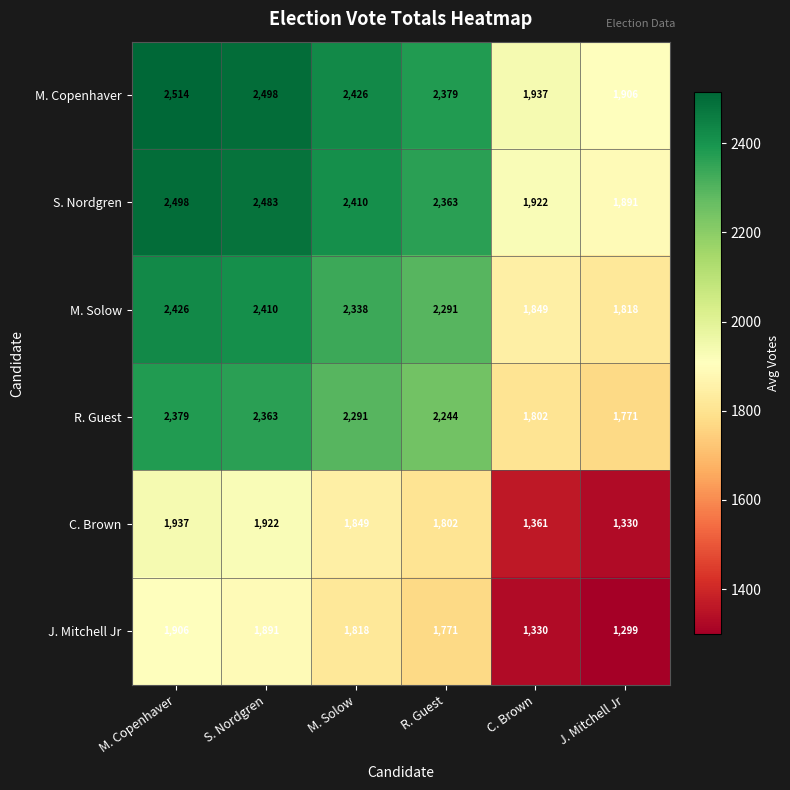

How many series are shown in this chart?

6